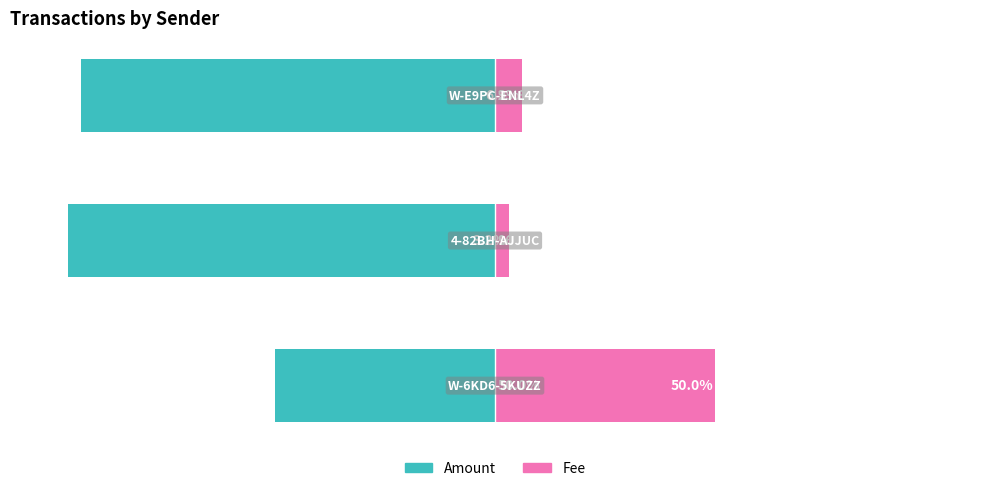

Is it true that Amount equals -50.0 at 0?

True